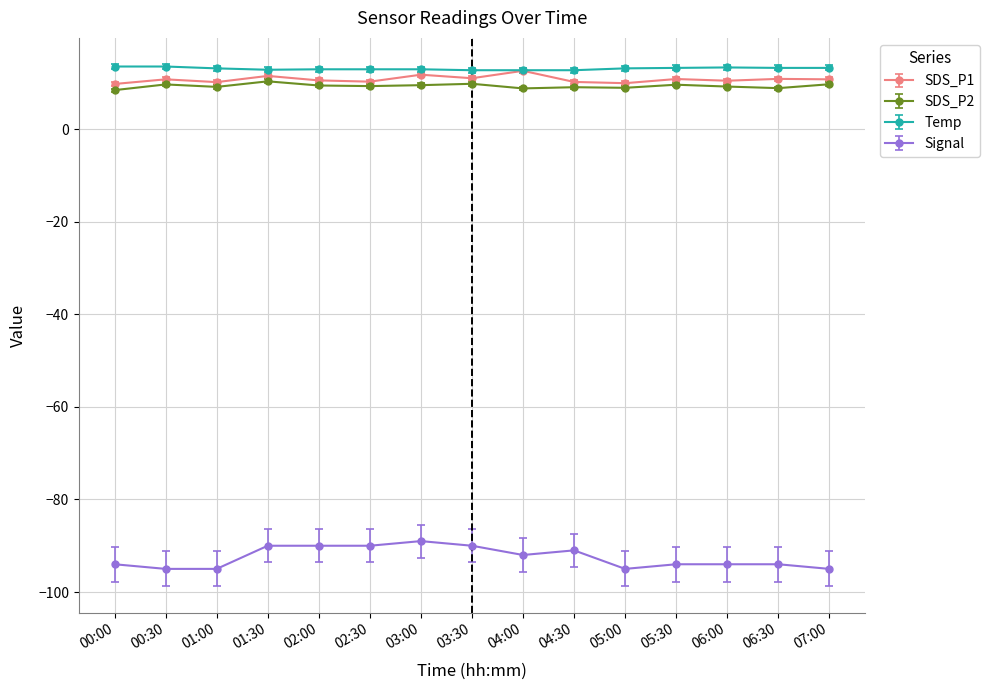

Which series has the widest spread of values?

Signal